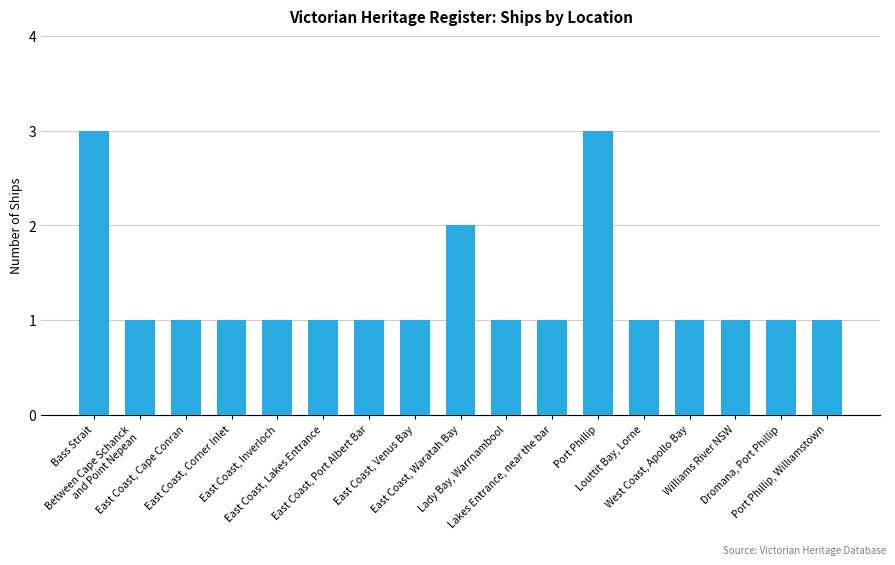

How many bars are there in total?

17